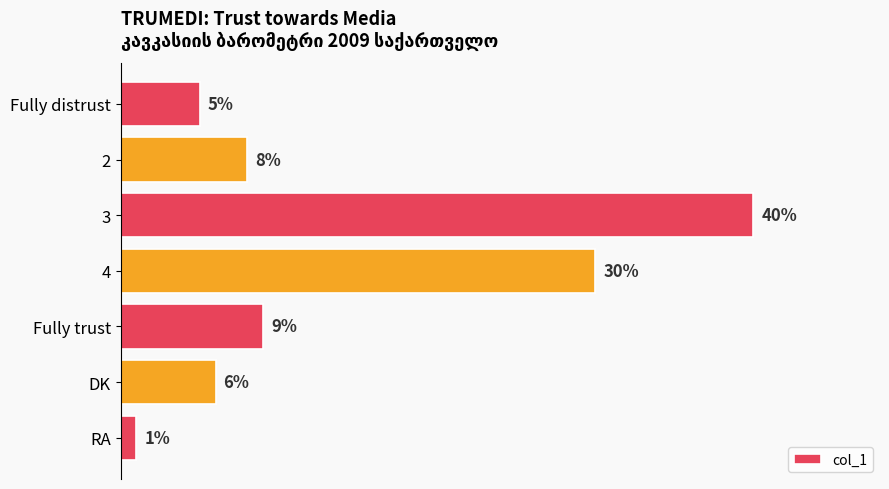

Rank the categories by value from lowest to highest.

RA, Fully distrust, DK, 2, Fully trust, 4, 3